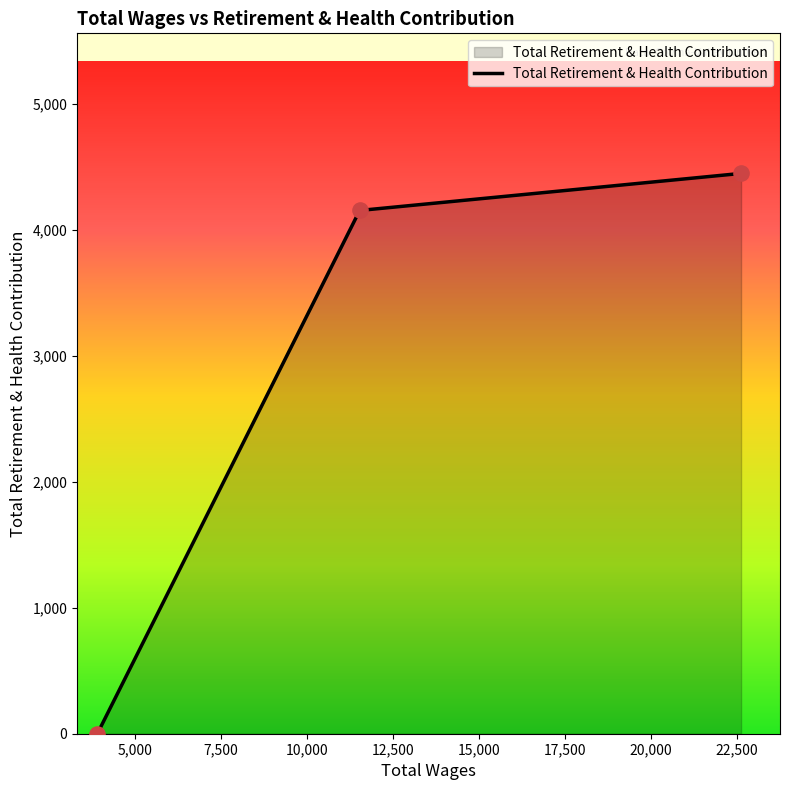

What is the average value?

2867